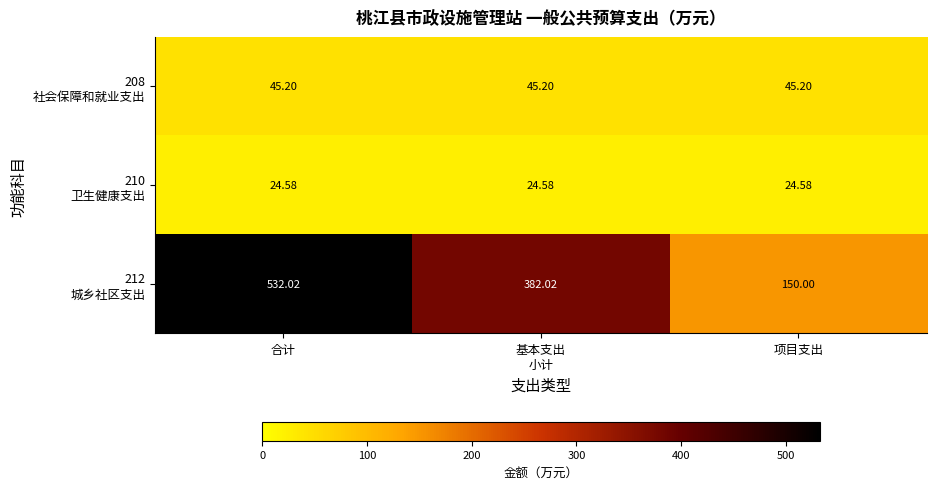

At which category is the sum across all series the highest?

合计